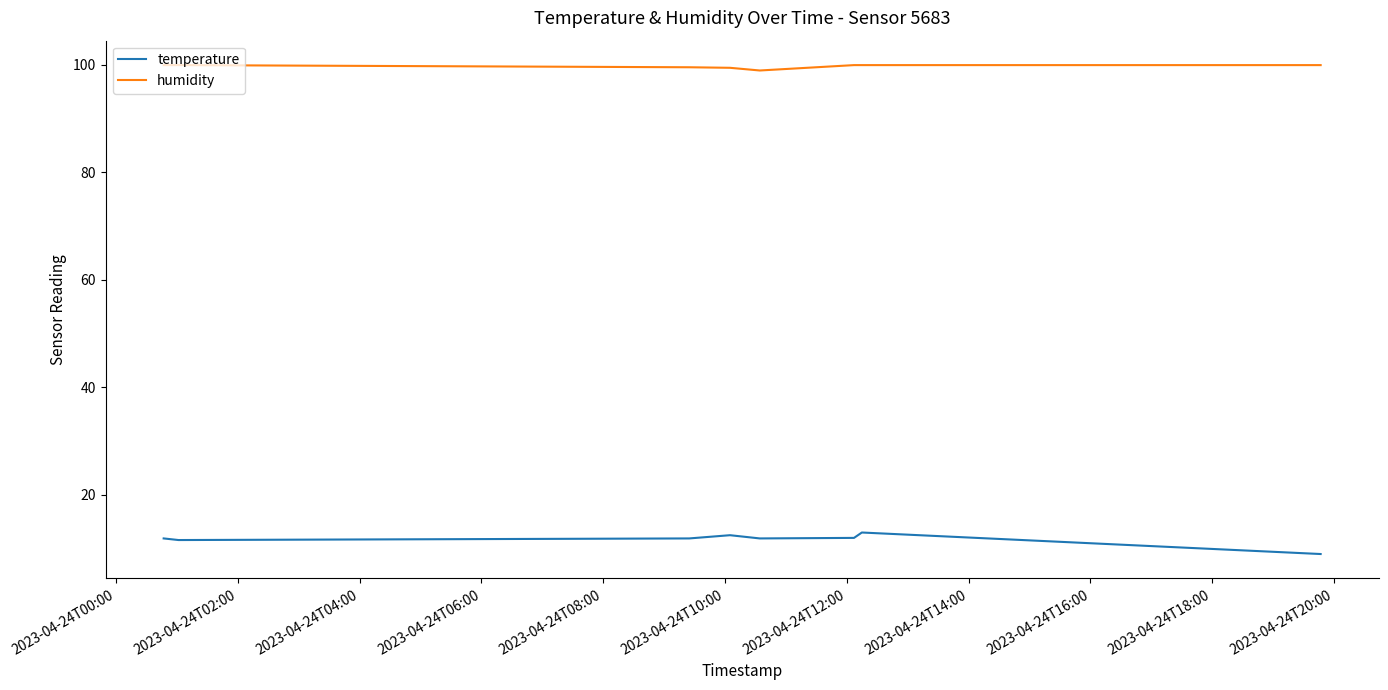

List the series in order of their overall mean, lowest first.

temperature, humidity